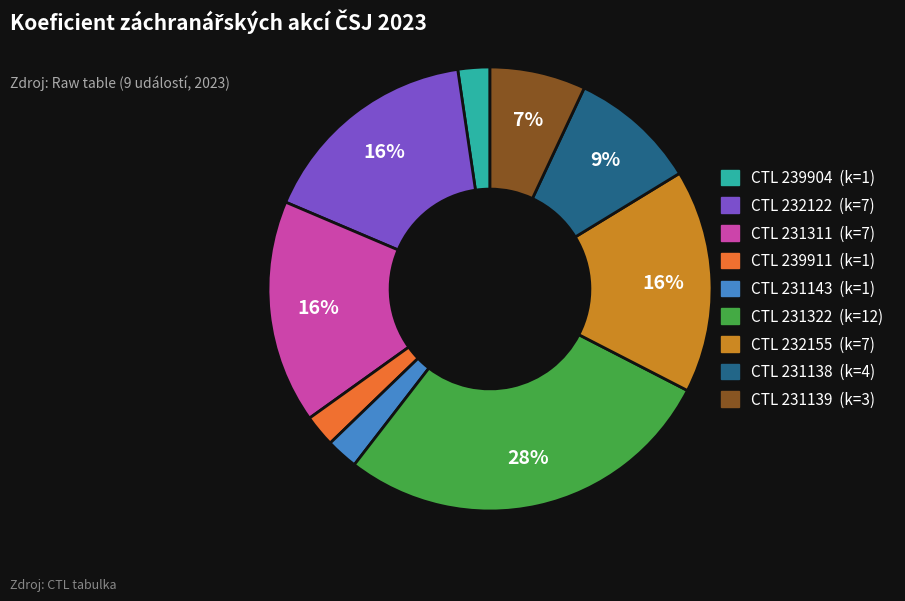

To the nearest percent, what is the average slice percentage?

11%